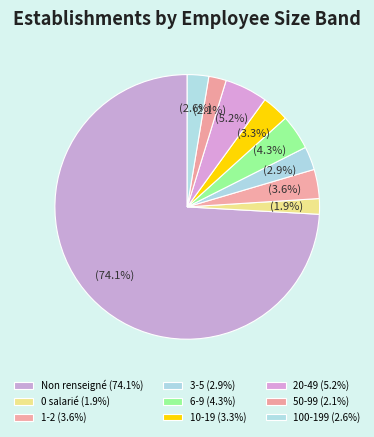

Count the number of slices in the pie.

9